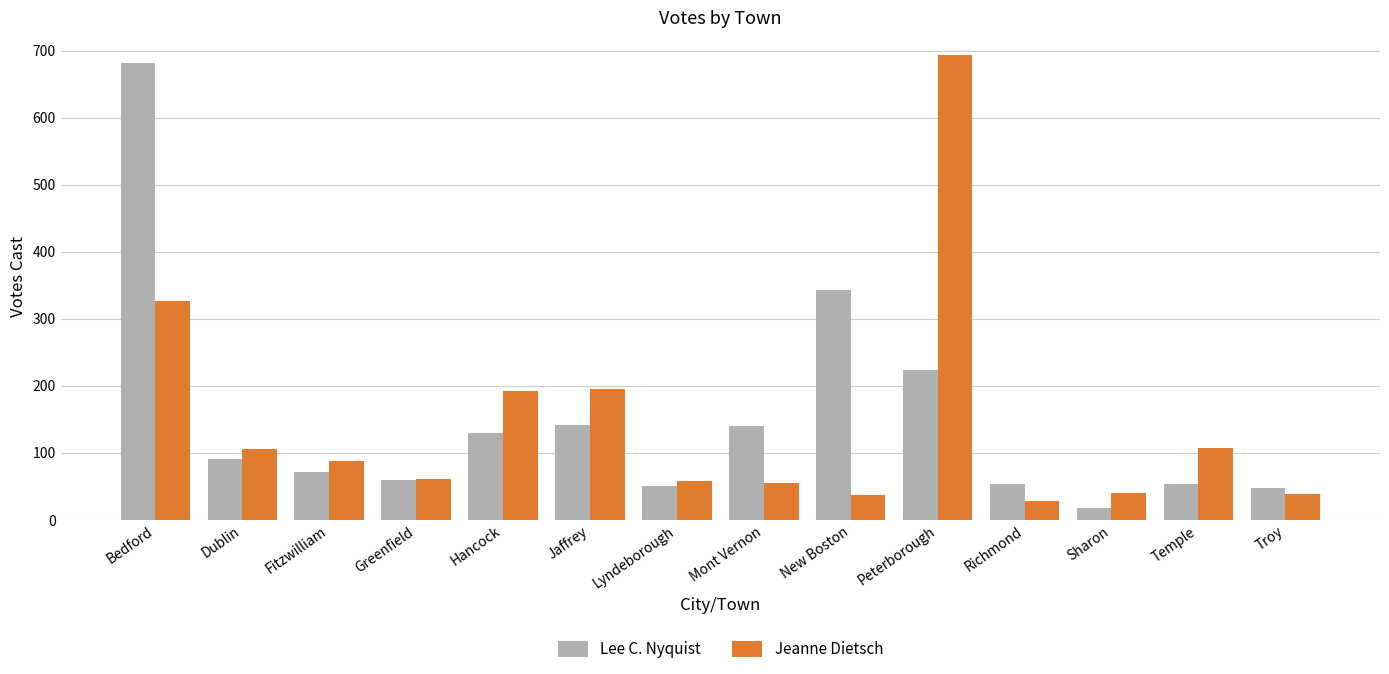

What is the difference between the highest and lowest values at Hancock?

63